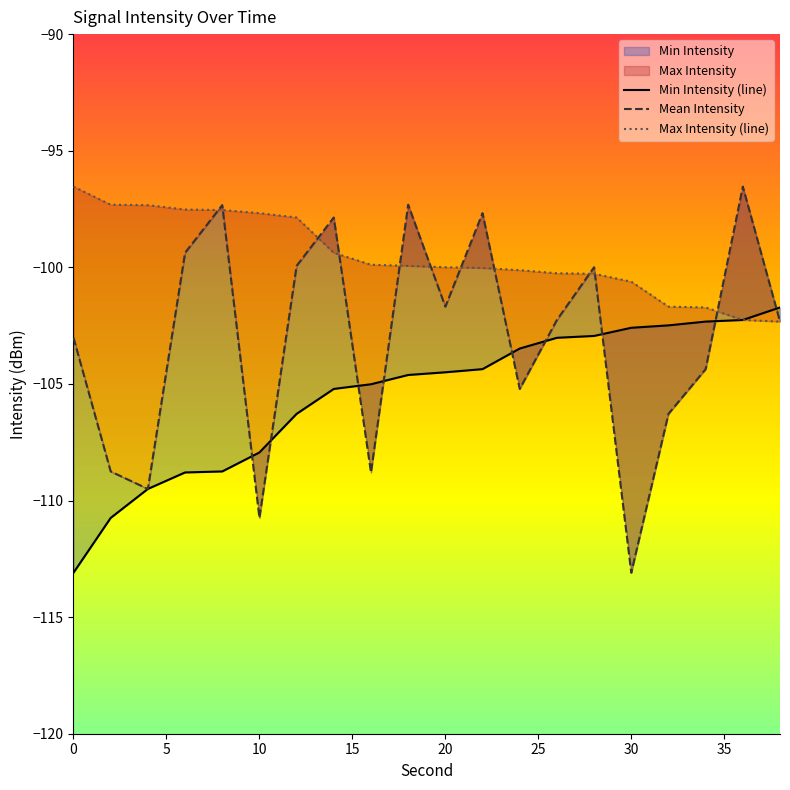

At 10, list the series in order from smallest to largest.

Mean Intensity, Min Intensity, Max Intensity